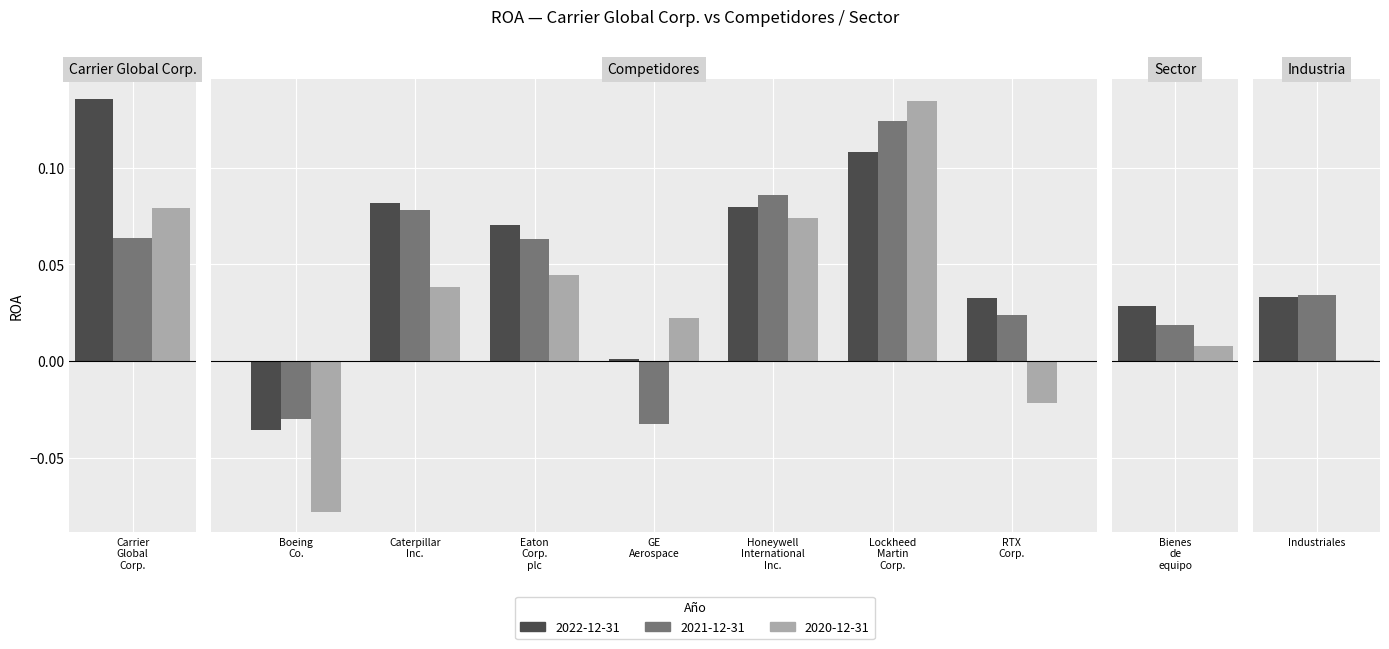

Which label corresponds to the largest value in the chart?

Carrier Global Corp.